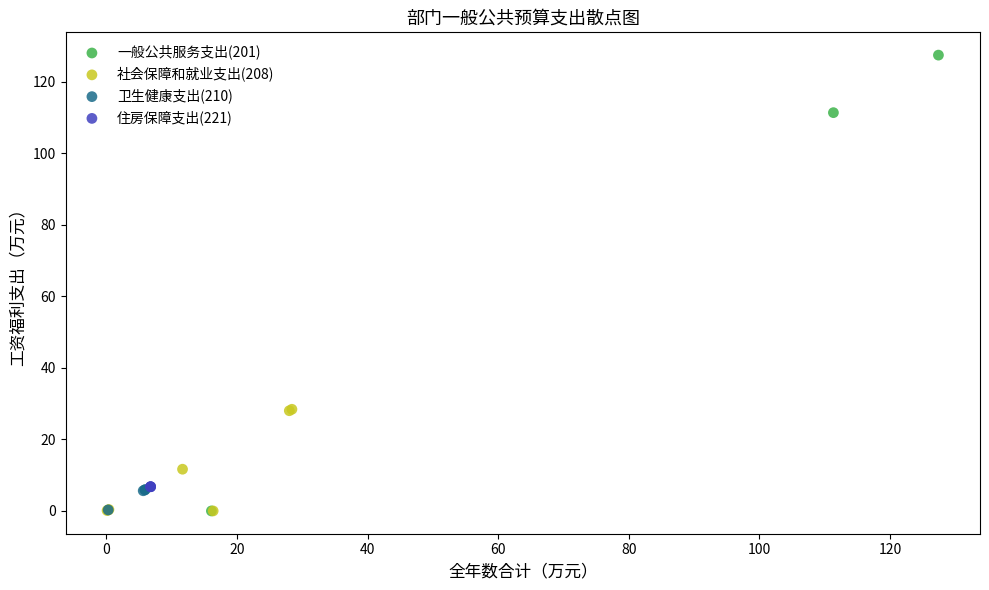

Which series reaches the maximum Y coordinate?

一般公共服务支出(201)